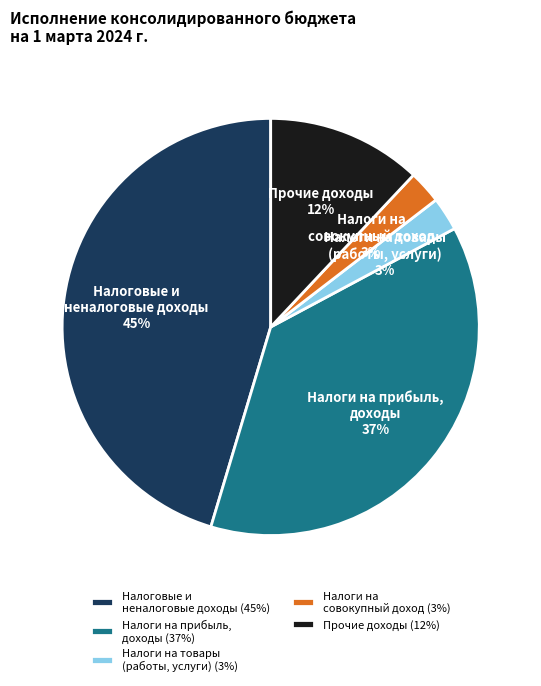

Does Налоги на совокупный доход account for over 50% of the chart?

No